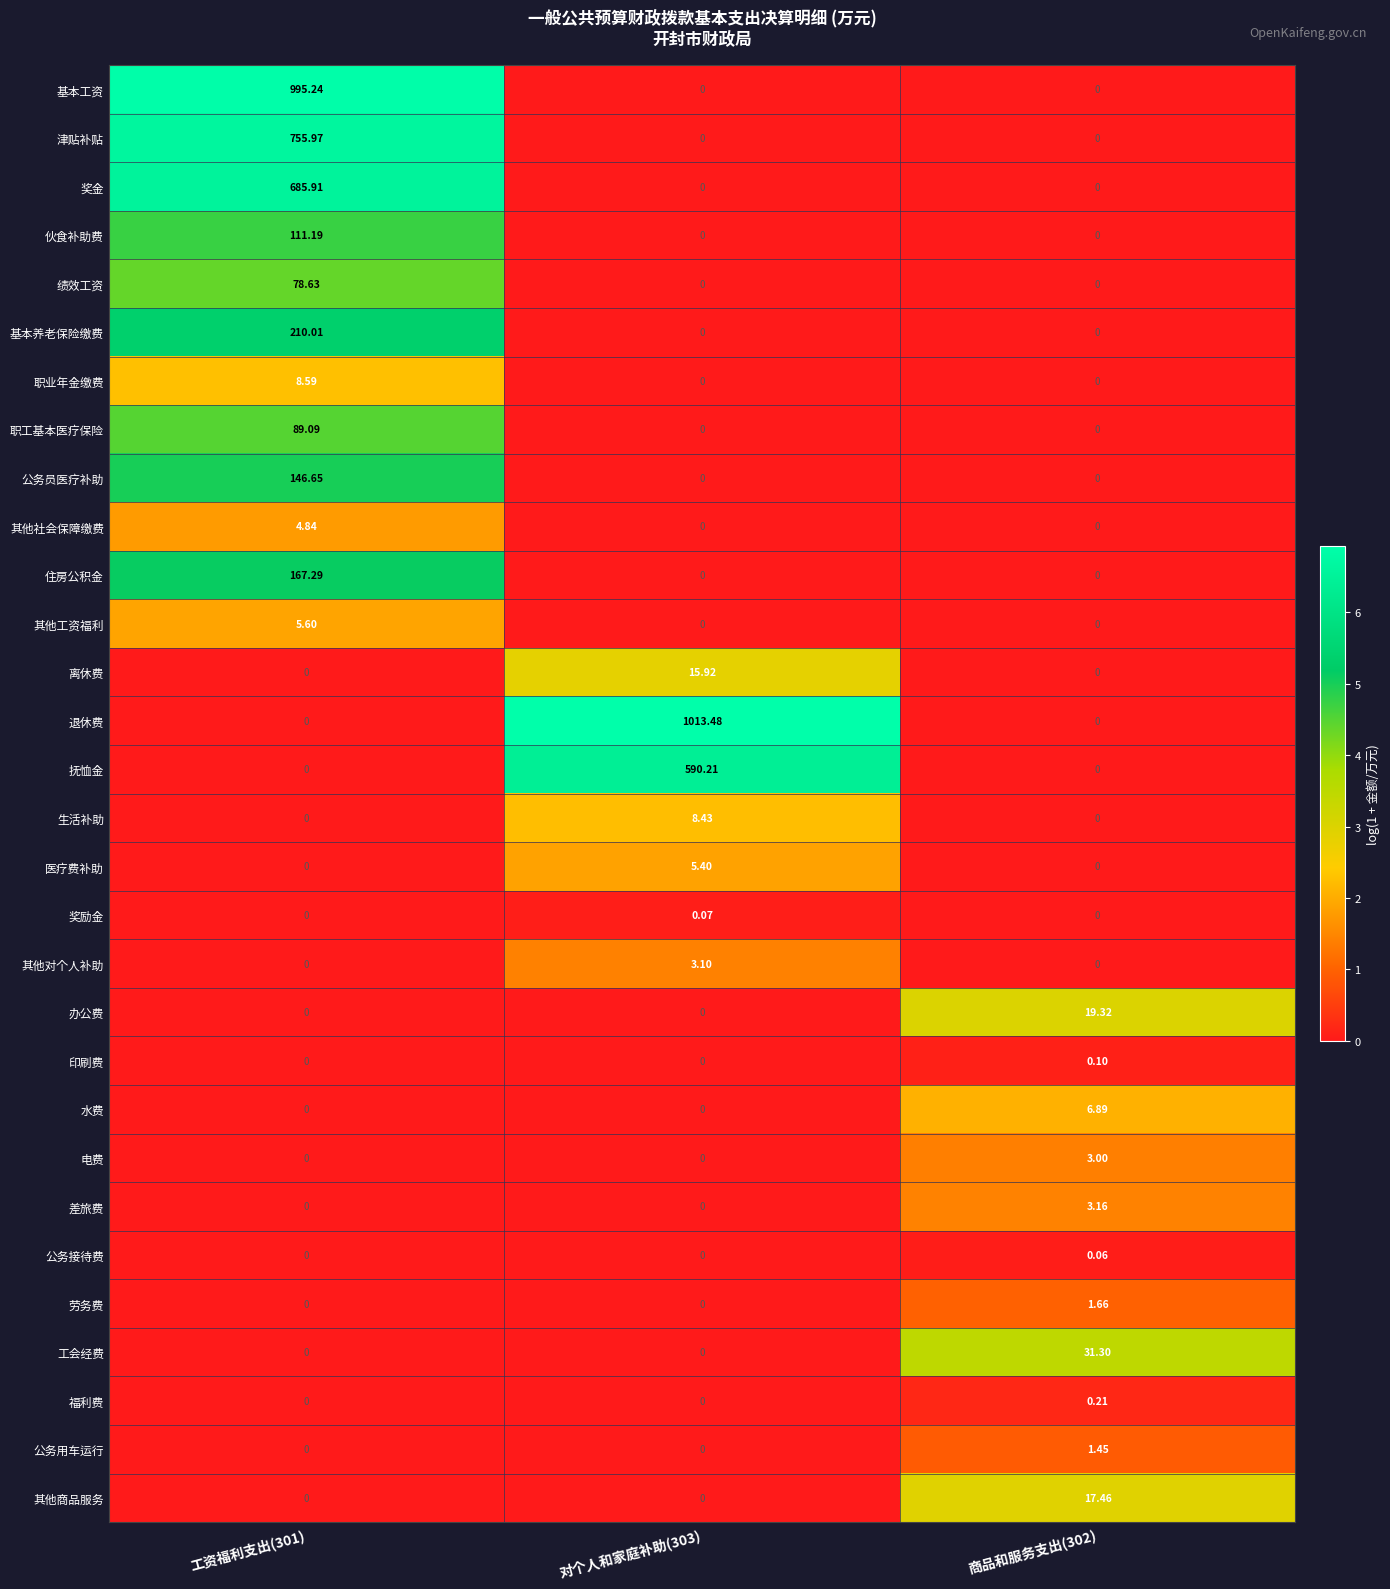

Which series has the largest total across all categories?

退休费